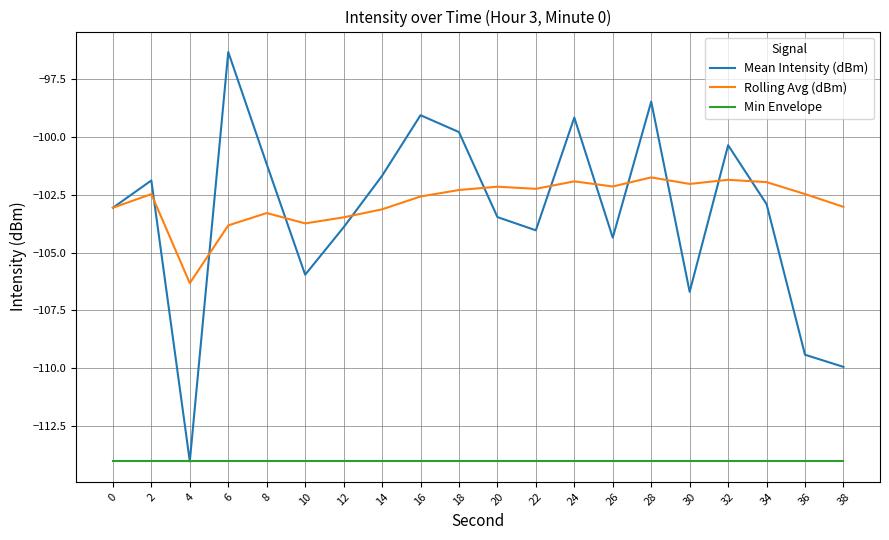

What is the total value across all series at 14?

-318.8